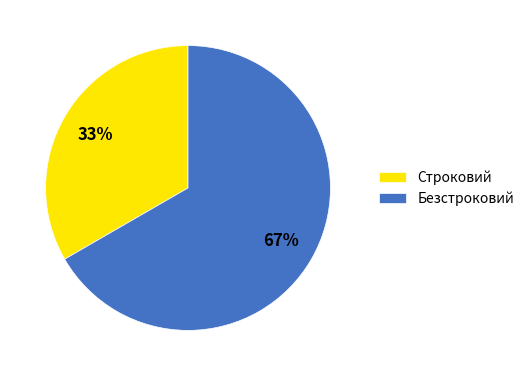

Does Строковий account for over 50% of the chart?

No